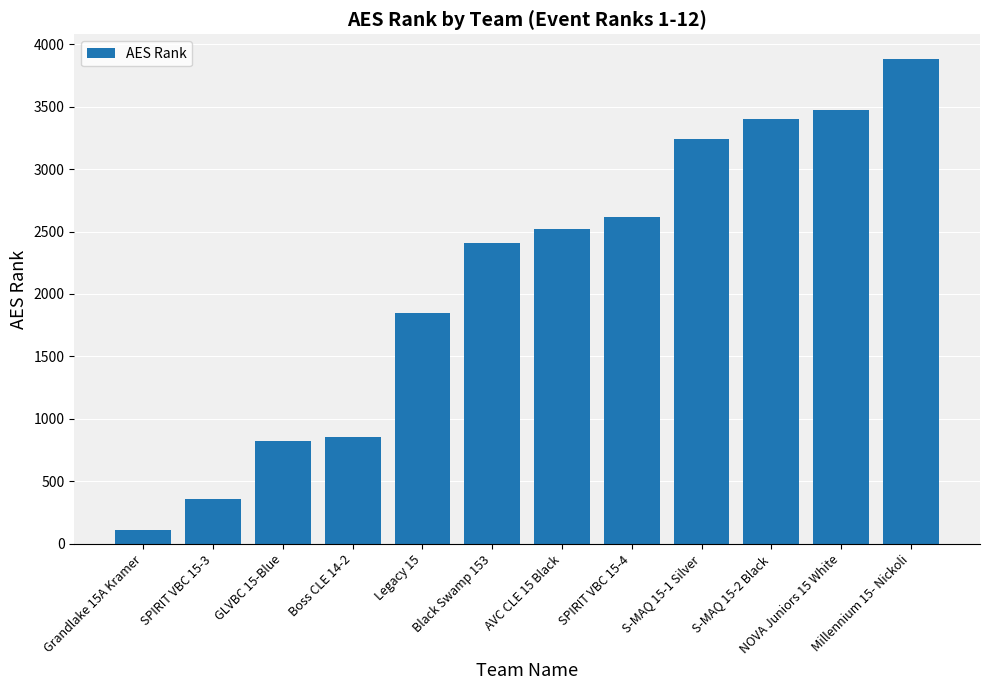

What is the difference between the maximum and minimum values?

3773